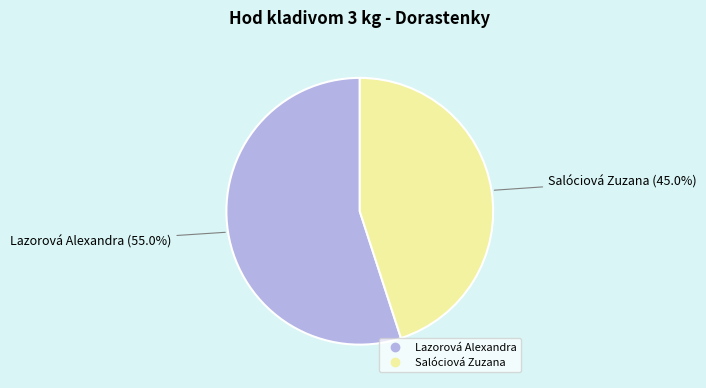

Which category has the smallest portion of the pie?

Salóciová Zuzana